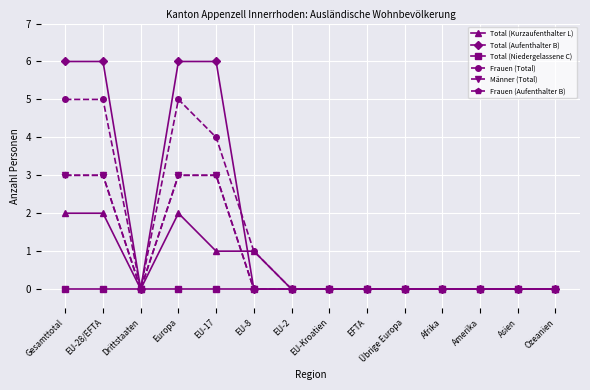

Reading left to right, list all the values displayed in this chart.

Total (Kurzaufenthalter L): Gesamttotal=2	EU-28/EFTA=2	Drittstaaten=0	Europa=2	EU-17=1	EU-8=1	EU-2=0	EU-Kroatien=0	EFTA=0	Übrige Europa=0	Afrika=0	Amerika=0	Asien=0	Ozeanien=0
Total (Aufenthalter B): Gesamttotal=6	EU-28/EFTA=6	Drittstaaten=0	Europa=6	EU-17=6	EU-8=0	EU-2=0	EU-Kroatien=0	EFTA=0	Übrige Europa=0	Afrika=0	Amerika=0	Asien=0	Ozeanien=0
Total (Niedergelassene C): Gesamttotal=0	EU-28/EFTA=0	Drittstaaten=0	Europa=0	EU-17=0	EU-8=0	EU-2=0	EU-Kroatien=0	EFTA=0	Übrige Europa=0	Afrika=0	Amerika=0	Asien=0	Ozeanien=0
Frauen (Total): Gesamttotal=5	EU-28/EFTA=5	Drittstaaten=0	Europa=5	EU-17=4	EU-8=1	EU-2=0	EU-Kroatien=0	EFTA=0	Übrige Europa=0	Afrika=0	Amerika=0	Asien=0	Ozeanien=0
Männer (Total): Gesamttotal=3	EU-28/EFTA=3	Drittstaaten=0	Europa=3	EU-17=3	EU-8=0	EU-2=0	EU-Kroatien=0	EFTA=0	Übrige Europa=0	Afrika=0	Amerika=0	Asien=0	Ozeanien=0
Frauen (Aufenthalter B): Gesamttotal=3	EU-28/EFTA=3	Drittstaaten=0	Europa=3	EU-17=3	EU-8=0	EU-2=0	EU-Kroatien=0	EFTA=0	Übrige Europa=0	Afrika=0	Amerika=0	Asien=0	Ozeanien=0